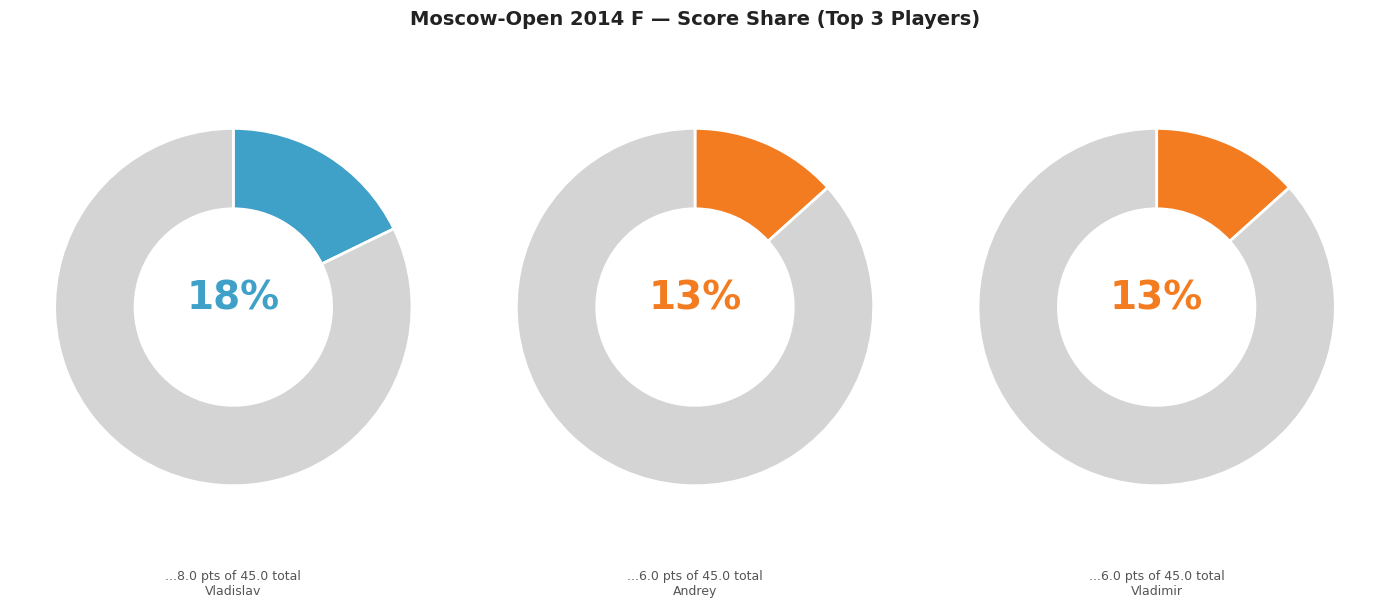

Which slice is the largest?

Artemiev Vladislav